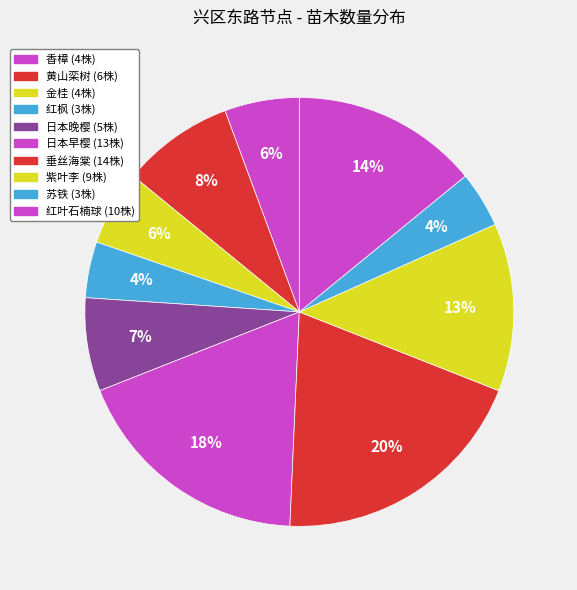

What is the smallest slice in the pie chart?

红枫